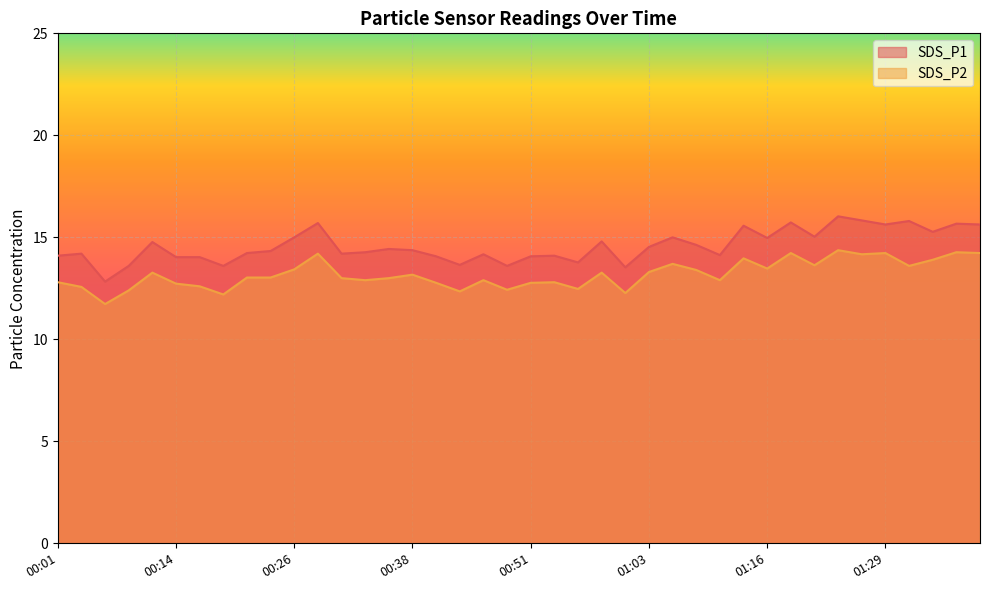

At which label is SDS_P2 closest to 13?

00:31